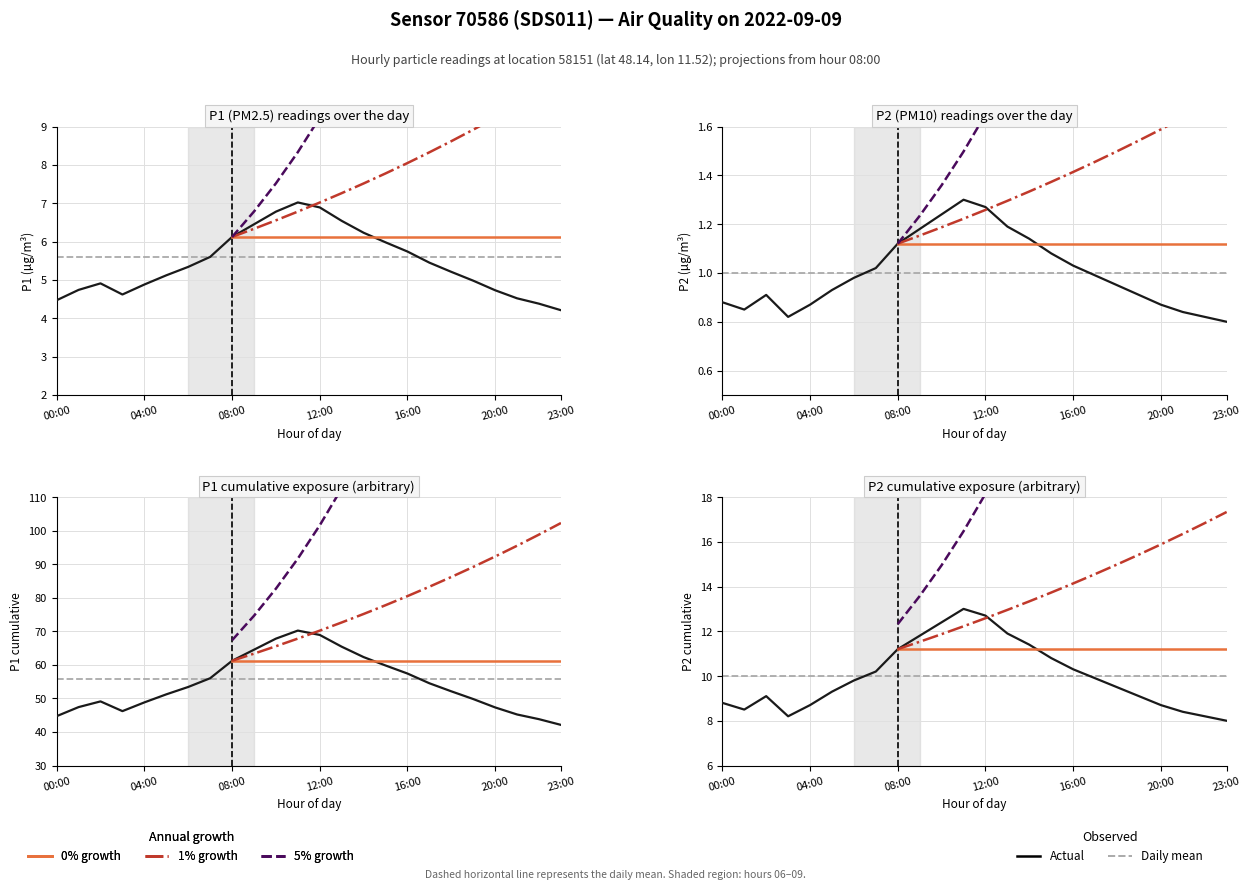

The value of P2 at 04:00 is 0.4. True or false?

False